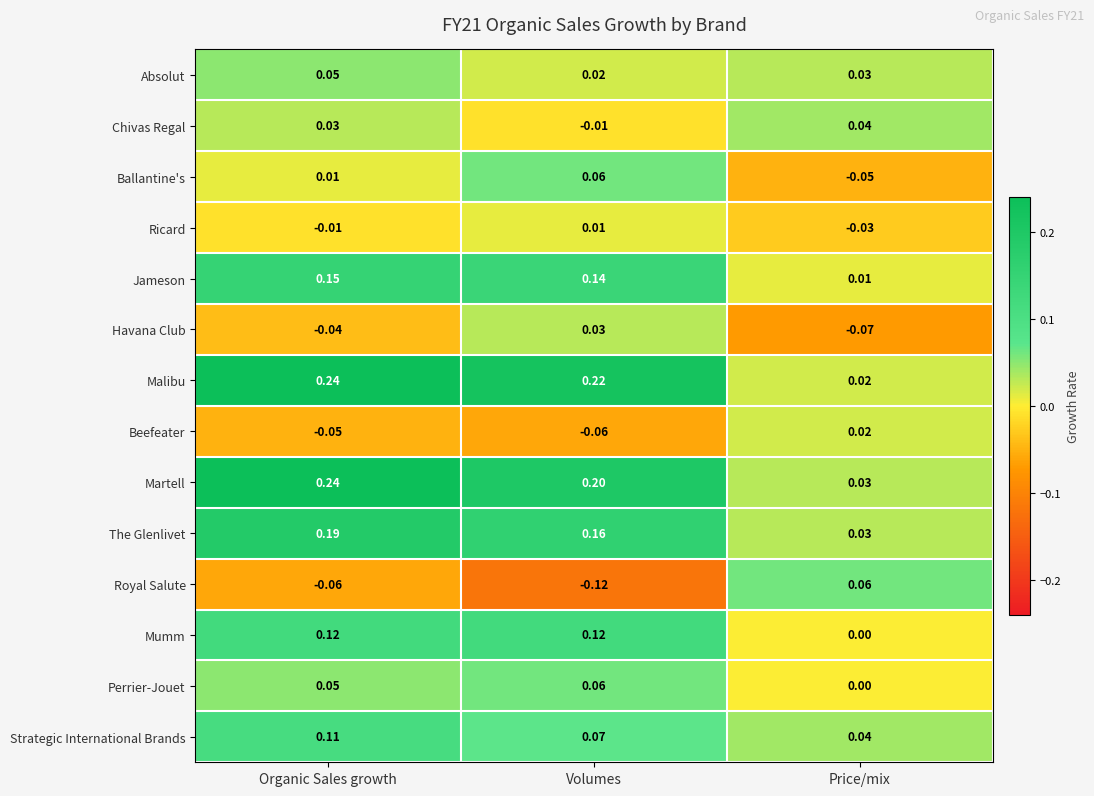

Which series changed the most between Volumes and Price/mix?

Malibu